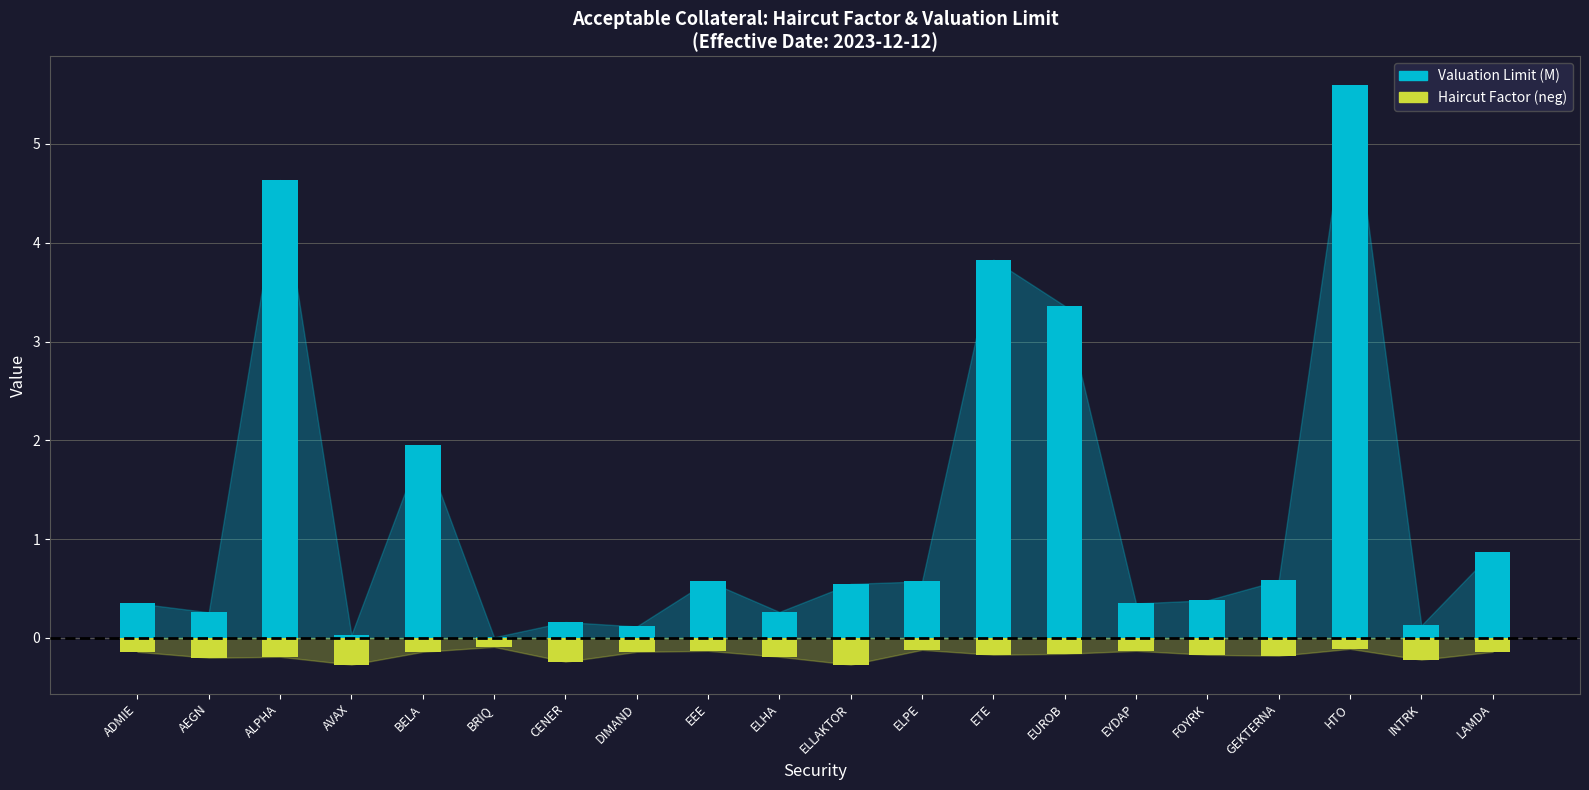

Reading left to right, extract all data points from this chart.

Valuation Limit (M): ADMIE=0.4	AEGN=0.3	ALPHA=4.6	AVAX=0.0	BELA=2.0	BRIQ=0.0	CENER=0.2	DIMAND=0.1	EEE=0.6	ELHA=0.3	ELLAKTOR=0.5	ELPE=0.6	ETE=3.8	EUROB=3.4	EYDAP=0.4	FOYRK=0.4	GEKTERNA=0.6	HTO=5.6	INTRK=0.1	LAMDA=0.9
Haircut Factor (neg): ADMIE=-0.1	AEGN=-0.2	ALPHA=-0.2	AVAX=-0.3	BELA=-0.1	BRIQ=-0.1	CENER=-0.2	DIMAND=-0.1	EEE=-0.1	ELHA=-0.2	ELLAKTOR=-0.3	ELPE=-0.1	ETE=-0.2	EUROB=-0.2	EYDAP=-0.1	FOYRK=-0.2	GEKTERNA=-0.2	HTO=-0.1	INTRK=-0.2	LAMDA=-0.1